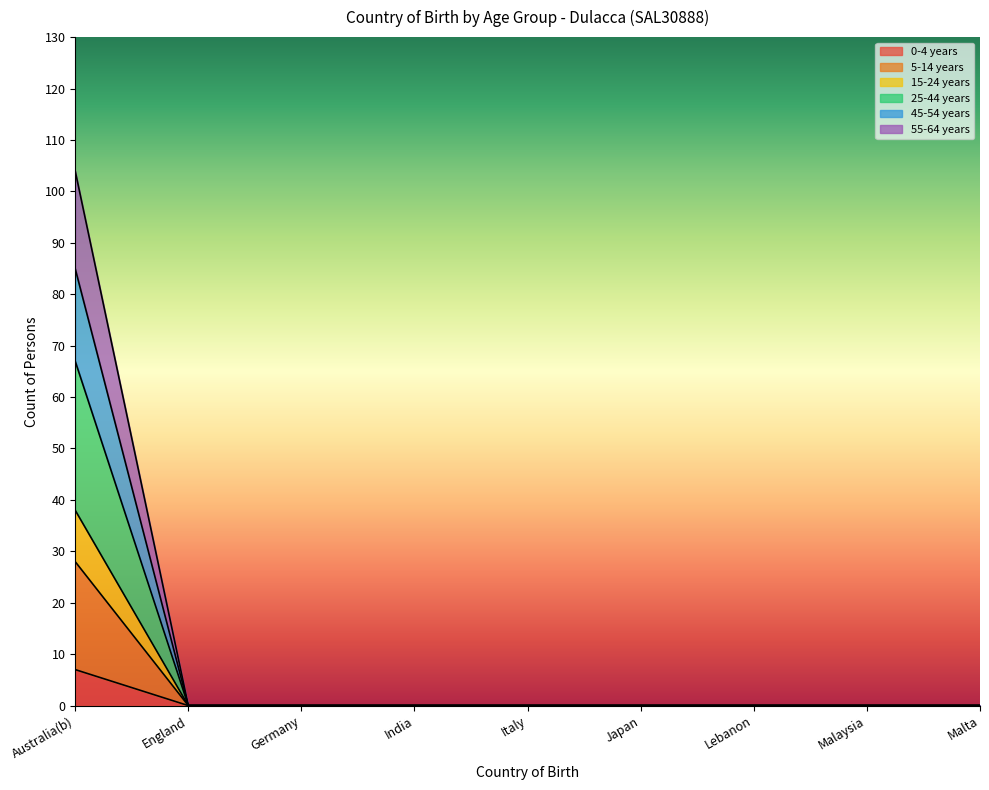

The 0-4 years series shows 0 at England. True or false?

True